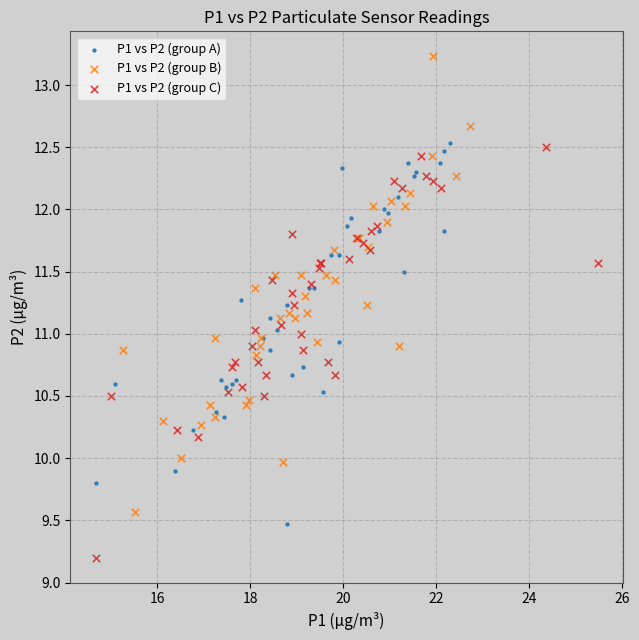

Which series has the widest spread of Y values?

P1 vs P2 (group B)